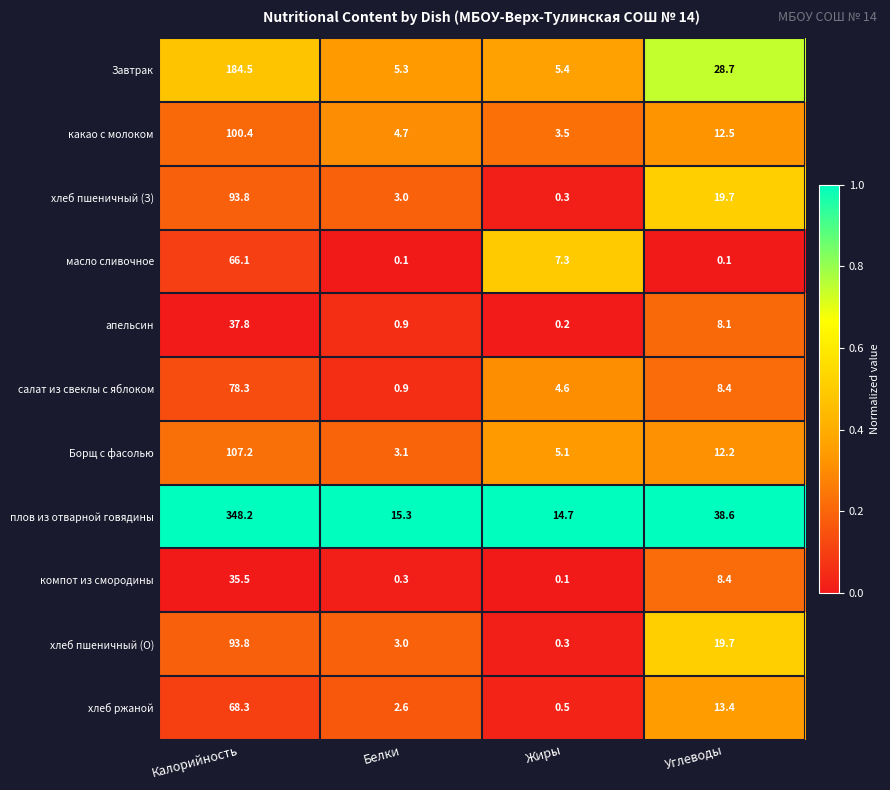

Which series has the largest total across all categories?

плов из отварной говядины